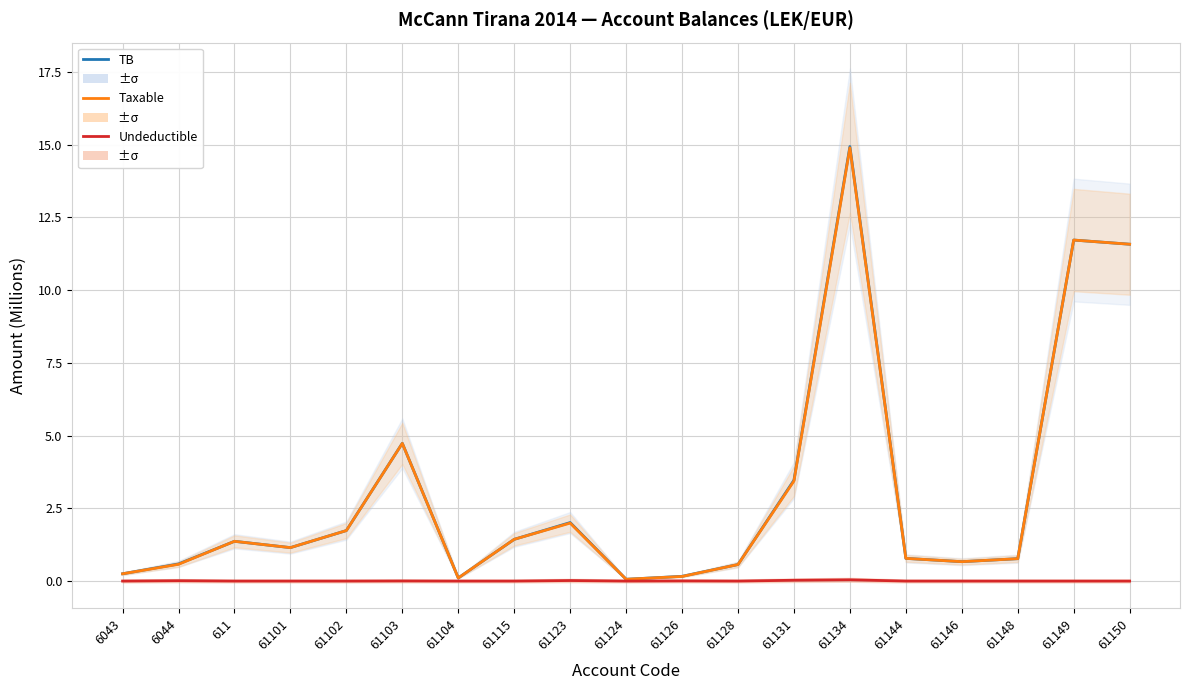

At which category is the sum across all series the highest?

61134